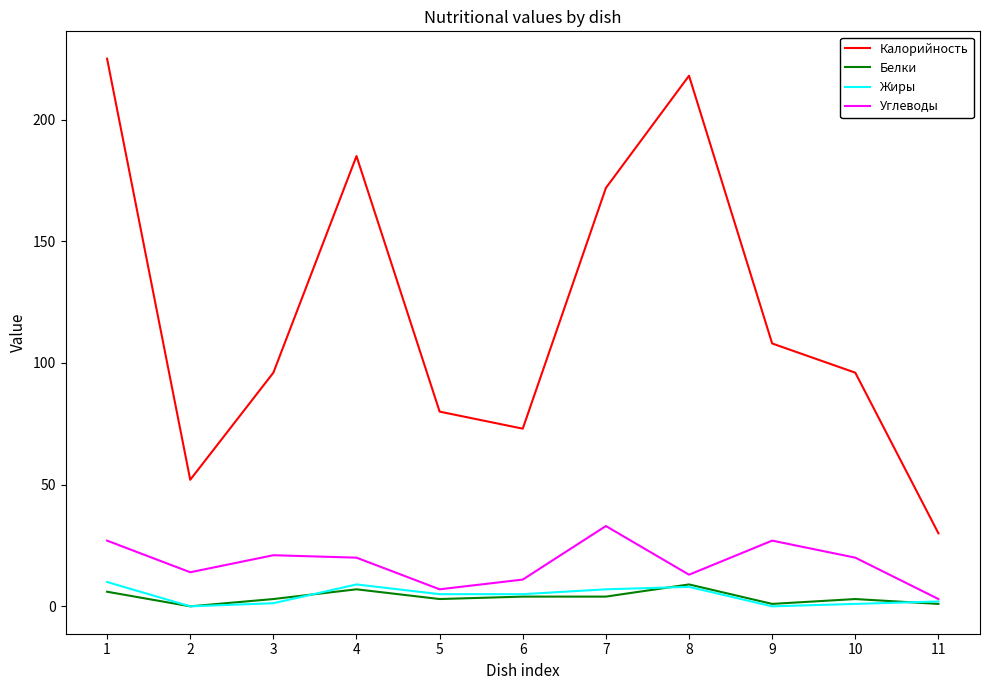

What are all the series names shown in the legend?

Калорийность, Белки, Жиры, Углеводы